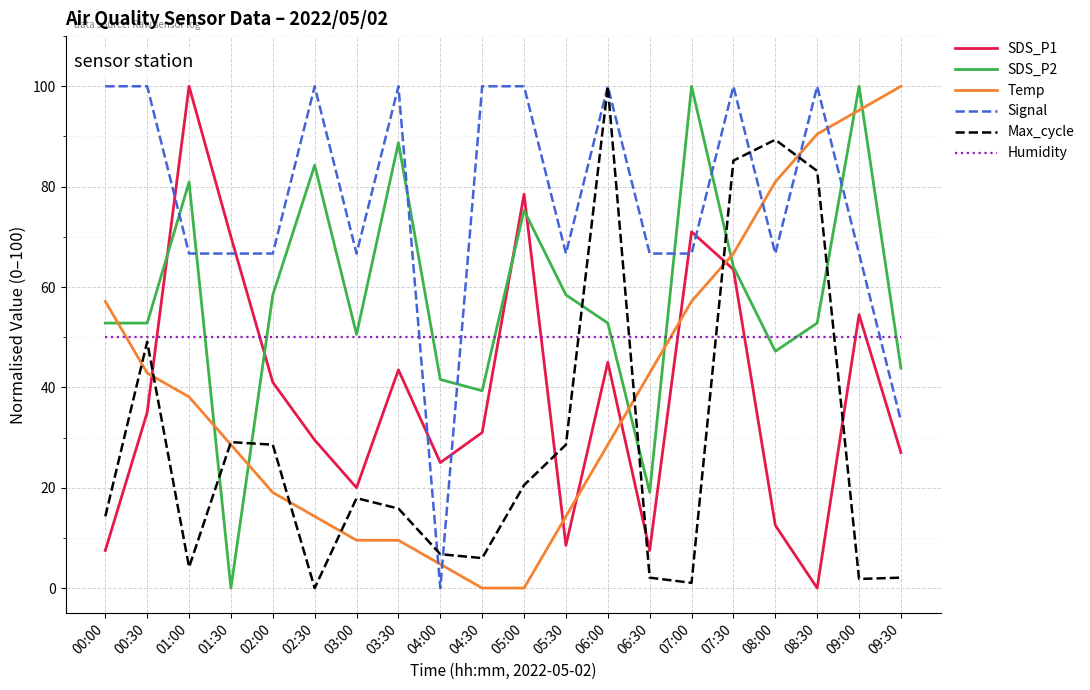

What is the total value across all series at 09:30?

256.2